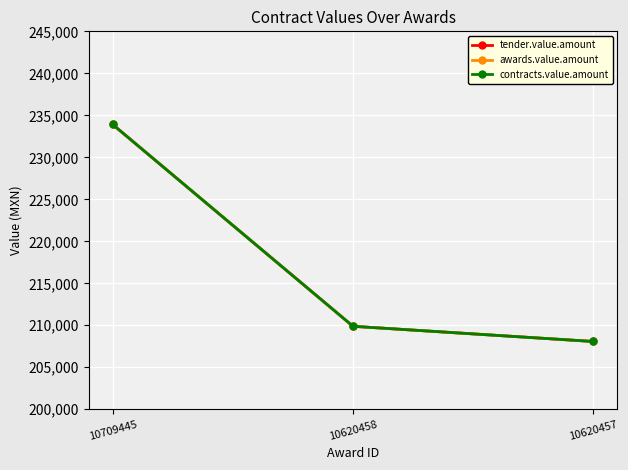

At which label does awards.value.amount first exceed 209880?

10709445